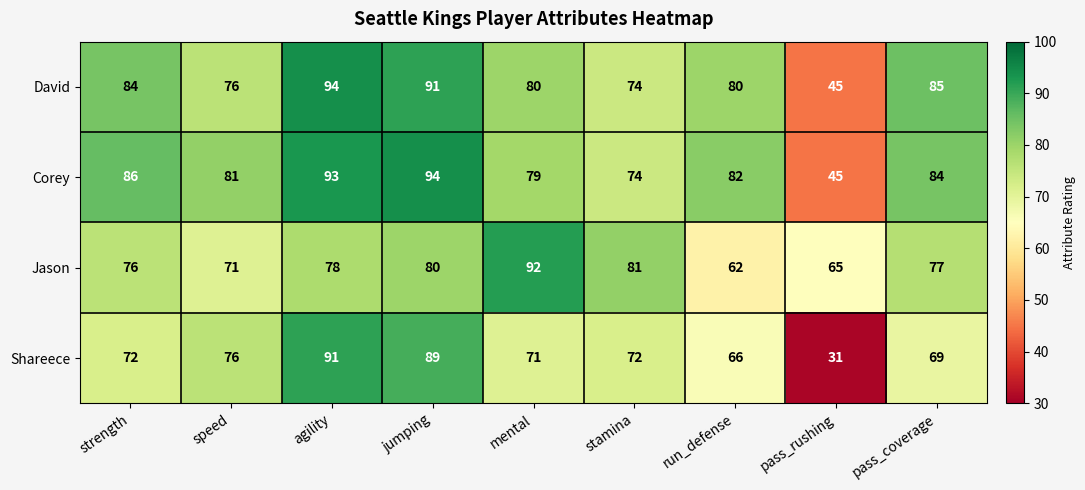

What is the smallest value displayed?

31